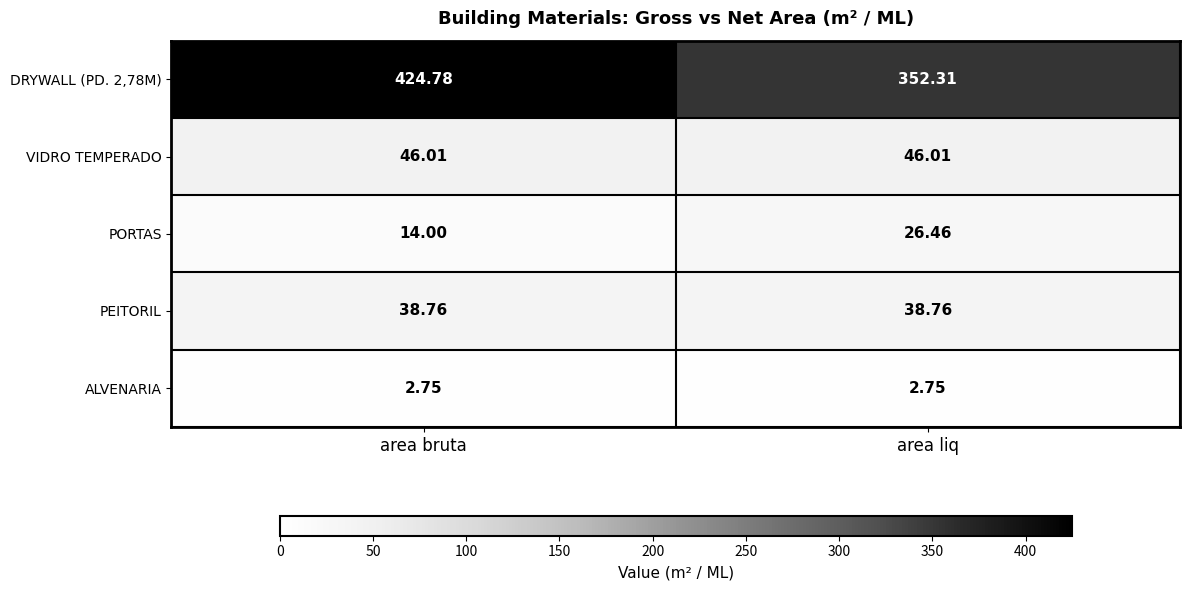

Is the value of ALVENARIA at area liq greater than the value of PEITORIL at area bruta?

No